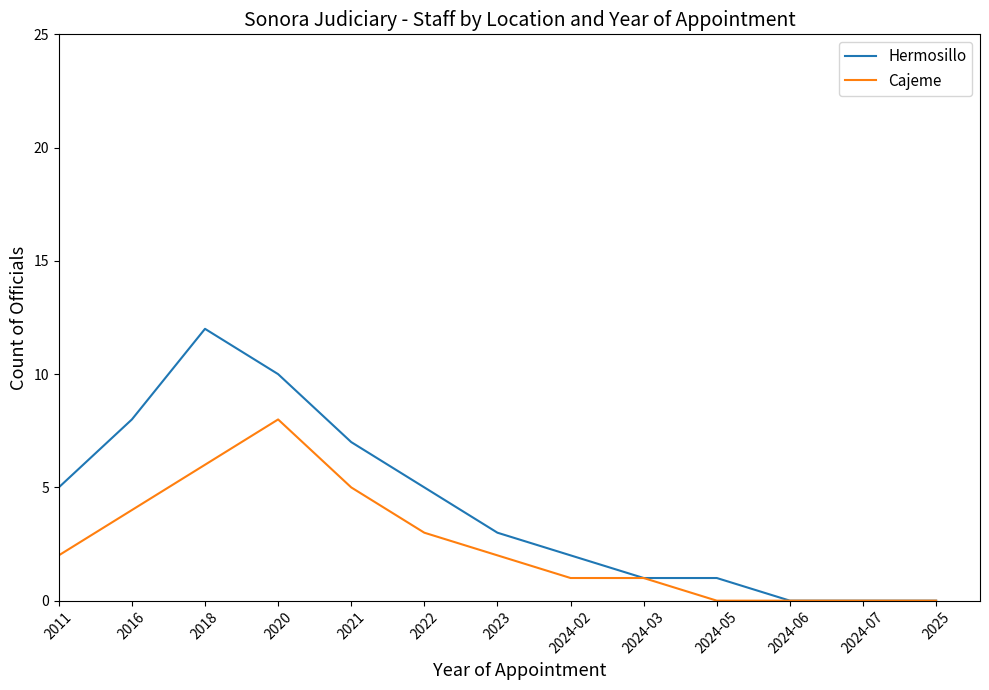

What are all the series names shown in the legend?

Hermosillo, Cajeme